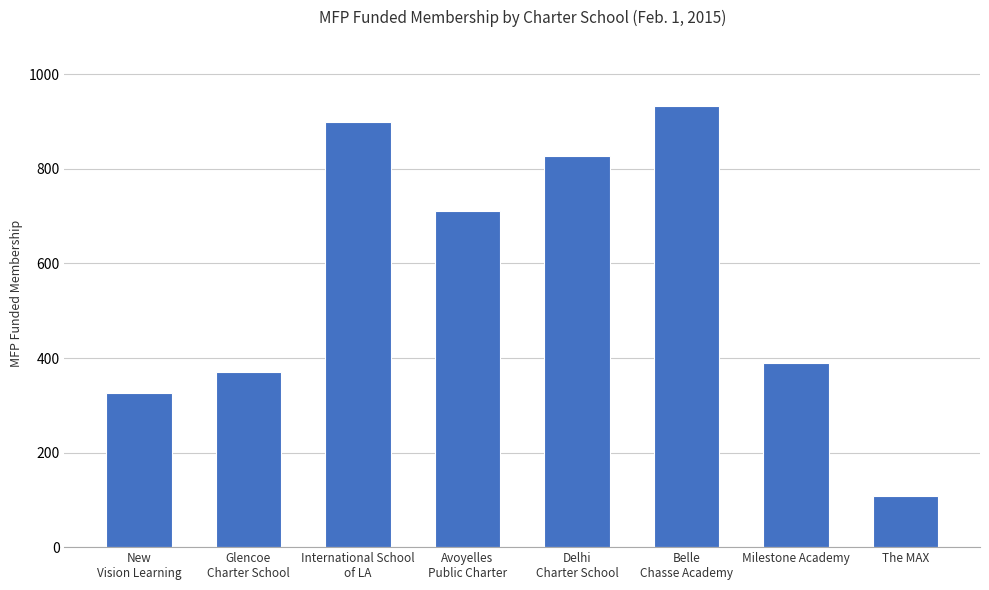

What is the difference between the maximum and minimum values?

824